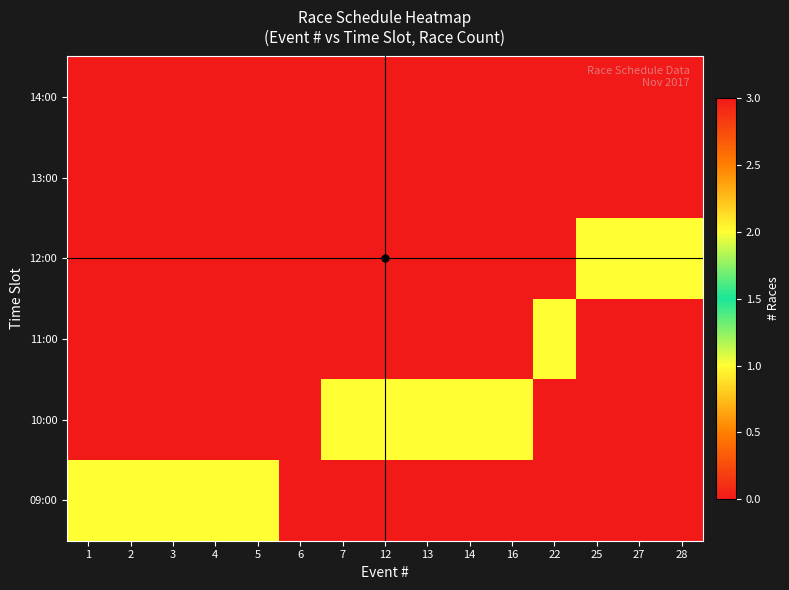

At which category is the sum across all series the highest?

6